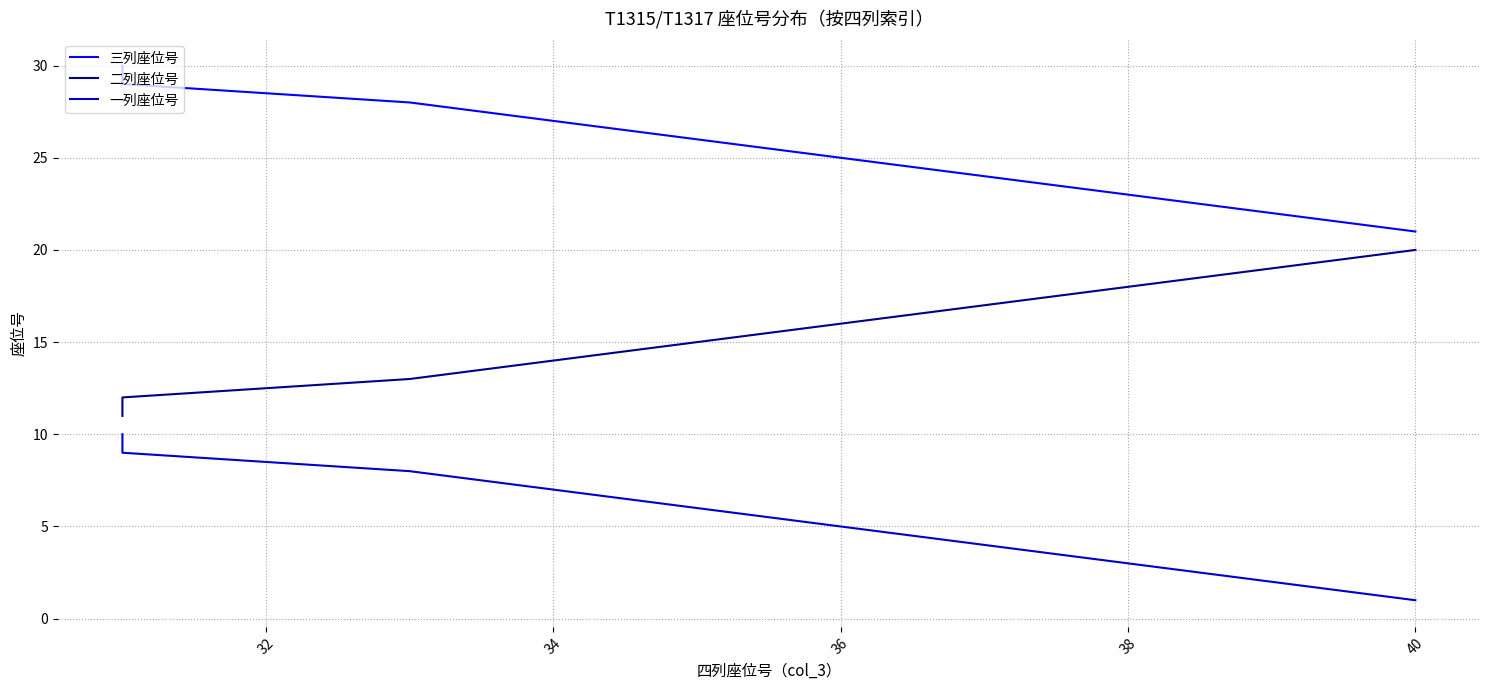

True or false: 二列座位号 has more than 0 interior local peaks.

False